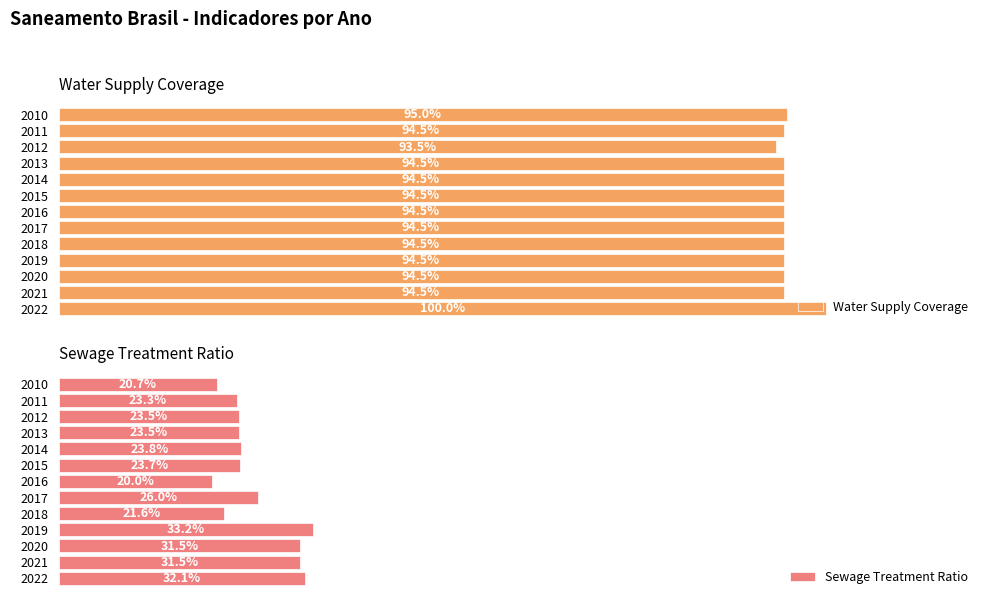

What is the value of the Sewage Treatment Ratio bar at the 8th from the left?

26.0